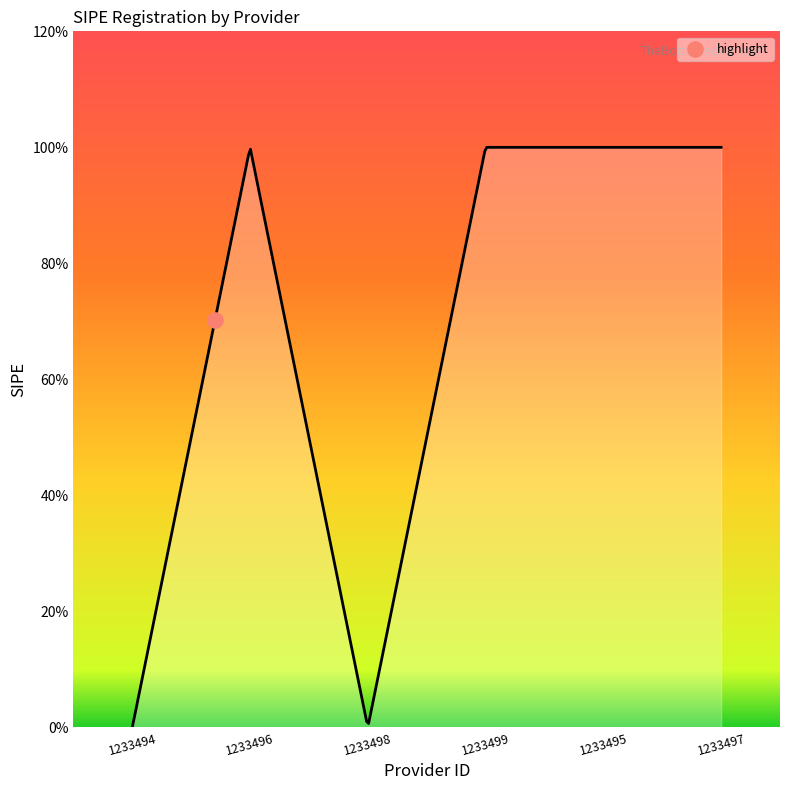

Approximately how many times larger is the value at 1233497 compared to 1233495?

1.0